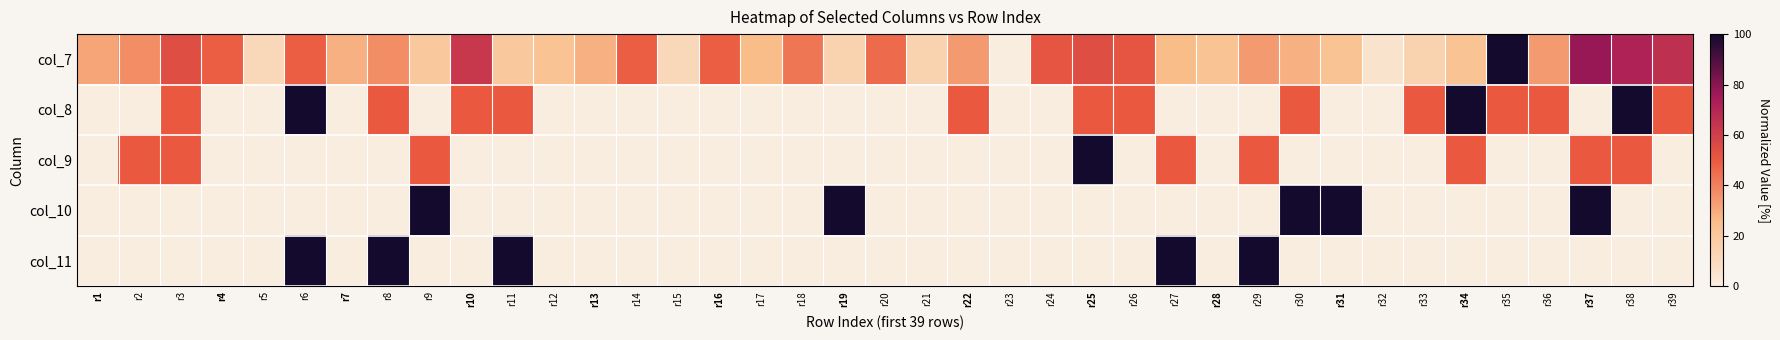

Reading left to right, extract all data points from this chart.

col_7: r1=31.4	r2=37.1	r3=54.3	r4=48.6	r5=11.4	r6=48.6	r7=28.6	r8=37.1	r9=20.0	r10=62.9	r11=20.0	r12=22.9	r13=28.6	r14=48.6	r15=11.4	r16=48.6	r17=25.7	r18=42.9	r19=14.3	r20=45.7	r21=14.3	r22=34.3	r23=0.0	r24=51.4	r25=54.3	r26=51.4	r27=25.7	r28=22.9	r29=34.3	r30=28.6	r31=22.9	r32=5.7	r33=14.3	r34=22.9	r35=100.0	r36=34.3	r37=77.1	r38=71.4	r39=65.7
col_8: r1=0.0	r2=0.0	r3=50.0	r4=0.0	r5=0.0	r6=100.0	r7=0.0	r8=50.0	r9=0.0	r10=50.0	r11=50.0	r12=0.0	r13=0.0	r14=0.0	r15=0.0	r16=0.0	r17=0.0	r18=0.0	r19=0.0	r20=0.0	r21=0.0	r22=50.0	r23=0.0	r24=0.0	r25=50.0	r26=50.0	r27=0.0	r28=0.0	r29=0.0	r30=50.0	r31=0.0	r32=0.0	r33=50.0	r34=100.0	r35=50.0	r36=50.0	r37=0.0	r38=100.0	r39=50.0
col_9: r1=0.0	r2=50.0	r3=50.0	r4=0.0	r5=0.0	r6=0.0	r7=0.0	r8=0.0	r9=50.0	r10=0.0	r11=0.0	r12=0.0	r13=0.0	r14=0.0	r15=0.0	r16=0.0	r17=0.0	r18=0.0	r19=0.0	r20=0.0	r21=0.0	r22=0.0	r23=0.0	r24=0.0	r25=100.0	r26=0.0	r27=50.0	r28=0.0	r29=50.0	r30=0.0	r31=0.0	r32=0.0	r33=0.0	r34=50.0	r35=0.0	r36=0.0	r37=50.0	r38=50.0	r39=0.0
col_10: r1=0.0	r2=0.0	r3=0.0	r4=0.0	r5=0.0	r6=0.0	r7=0.0	r8=0.0	r9=100.0	r10=0.0	r11=0.0	r12=0.0	r13=0.0	r14=0.0	r15=0.0	r16=0.0	r17=0.0	r18=0.0	r19=100.0	r20=0.0	r21=0.0	r22=0.0	r23=0.0	r24=0.0	r25=0.0	r26=0.0	r27=0.0	r28=0.0	r29=0.0	r30=100.0	r31=100.0	r32=0.0	r33=0.0	r34=0.0	r35=0.0	r36=0.0	r37=100.0	r38=0.0	r39=0.0
col_11: r1=0.0	r2=0.0	r3=0.0	r4=0.0	r5=0.0	r6=100.0	r7=0.0	r8=100.0	r9=0.0	r10=0.0	r11=100.0	r12=0.0	r13=0.0	r14=0.0	r15=0.0	r16=0.0	r17=0.0	r18=0.0	r19=0.0	r20=0.0	r21=0.0	r22=0.0	r23=0.0	r24=0.0	r25=0.0	r26=0.0	r27=100.0	r28=0.0	r29=100.0	r30=0.0	r31=0.0	r32=0.0	r33=0.0	r34=0.0	r35=0.0	r36=0.0	r37=0.0	r38=0.0	r39=0.0